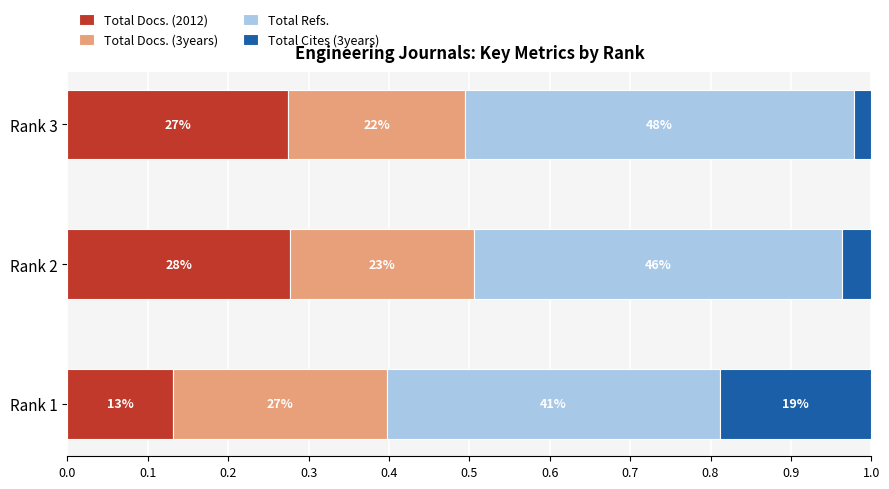

Which series has the largest total across all categories?

Total Refs.